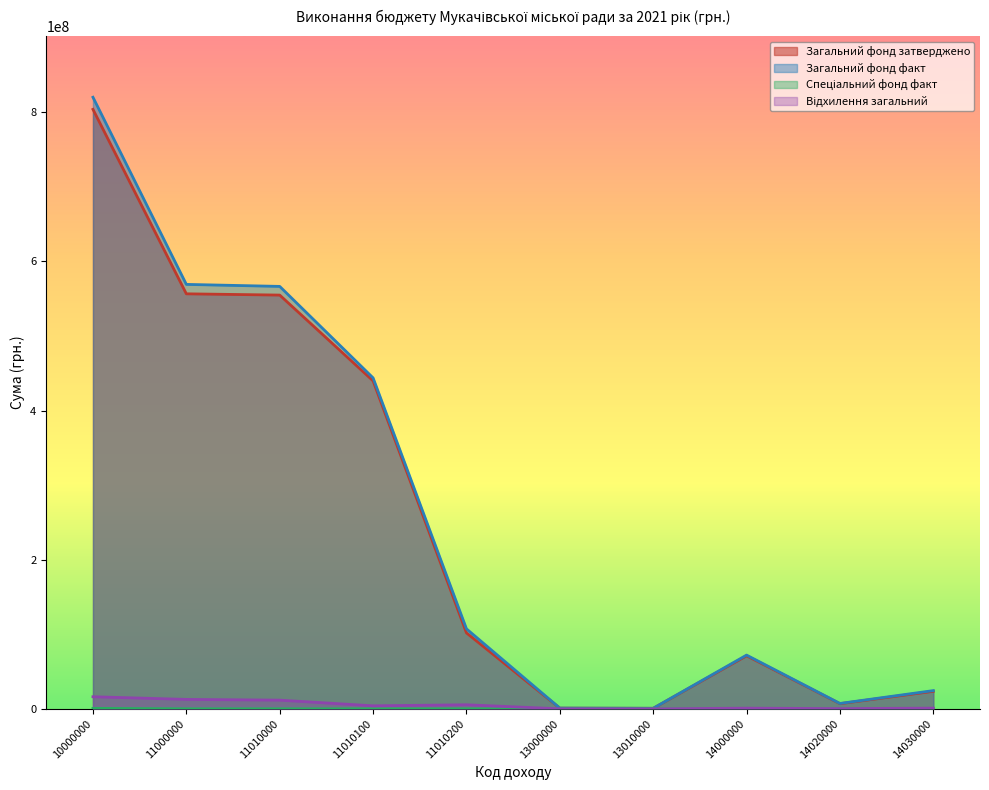

Which series has the largest range (max minus min)?

Загальний фонд факт